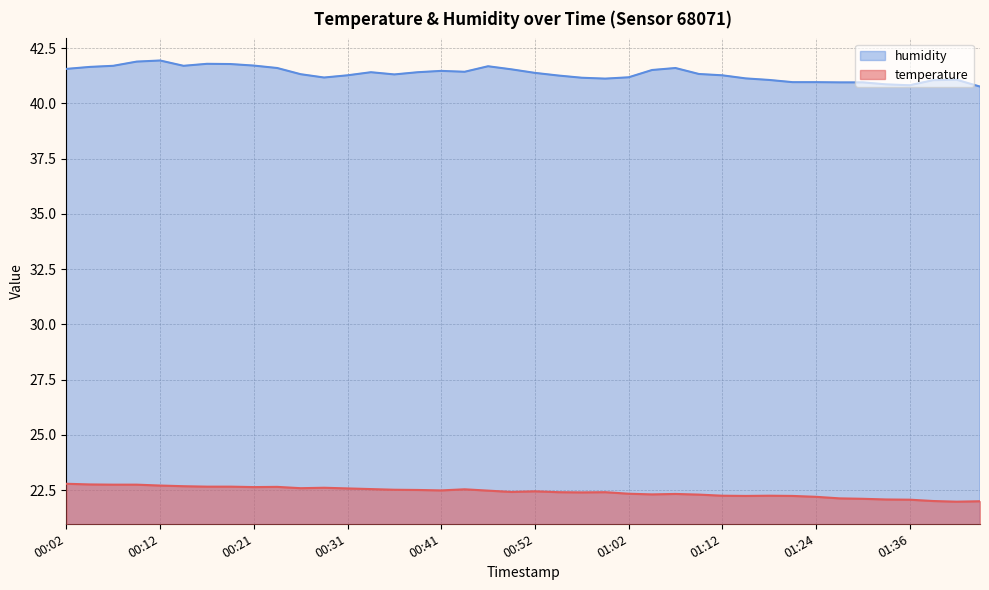

Which series has the largest total across all categories?

humidity